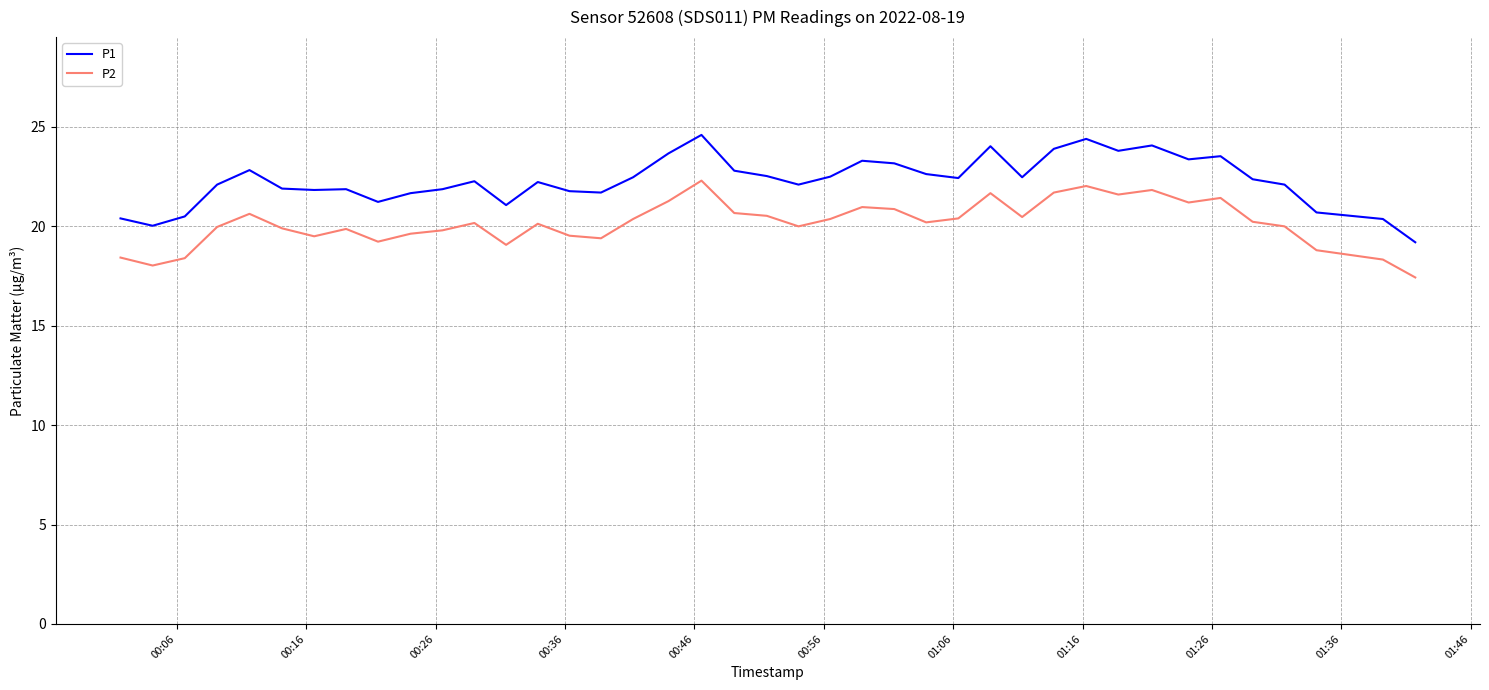

How many interior local peaks does the P1 series have?

10